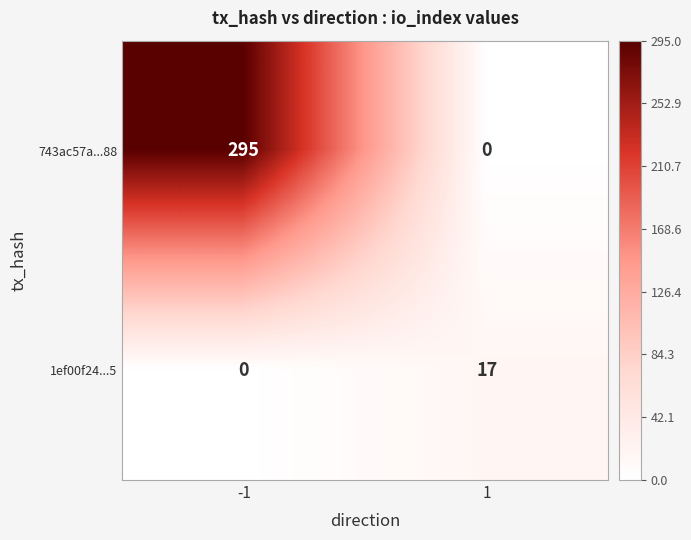

At which category does the chart reach its peak across all series?

-1